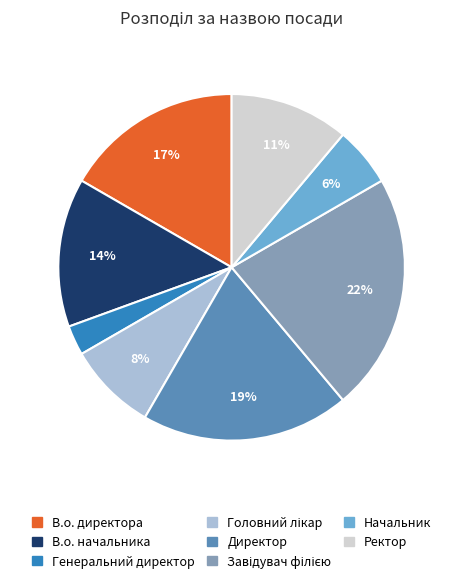

Between В.о. начальника and Ректор, which is larger?

В.о. начальника